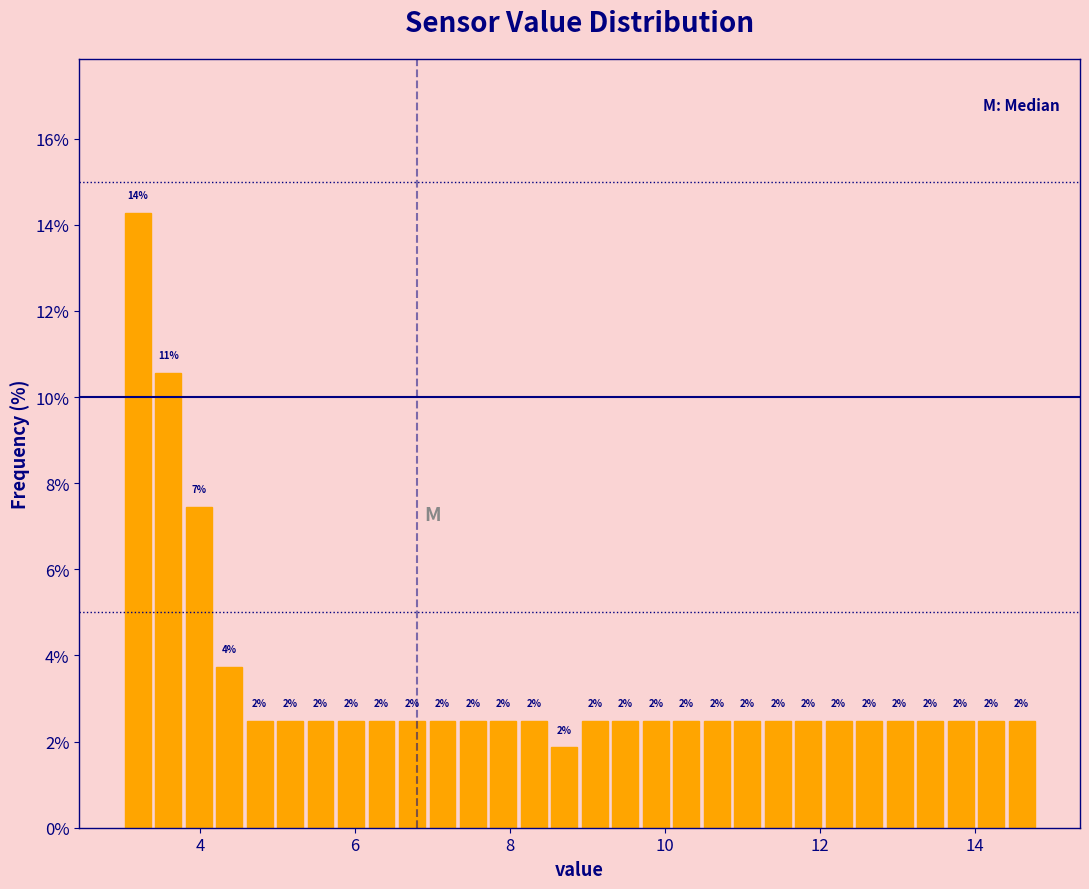

Around what value on the x-axis is the tallest bar? Give the approximate position of its centre, as read against the axis.

3.2